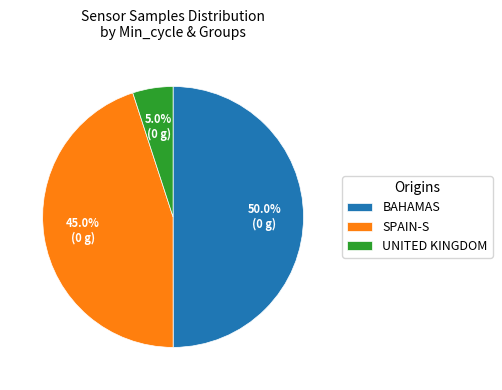

Rank the categories by value from highest to lowest.

BAHAMAS, SPAIN-S, UNITED KINGDOM